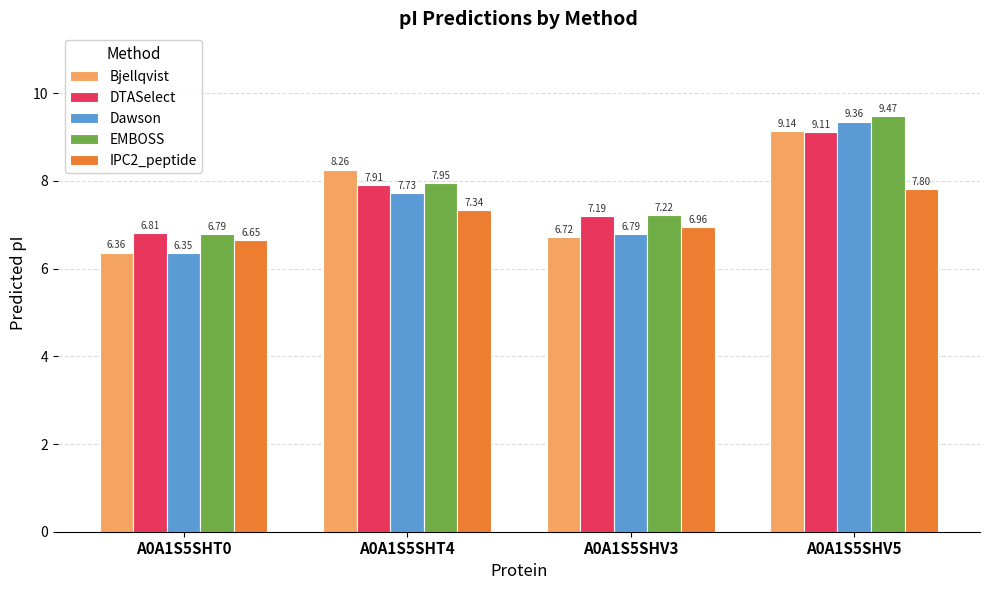

List the series in order of their peak value, highest first.

EMBOSS, Dawson, Bjellqvist, DTASelect, IPC2_peptide